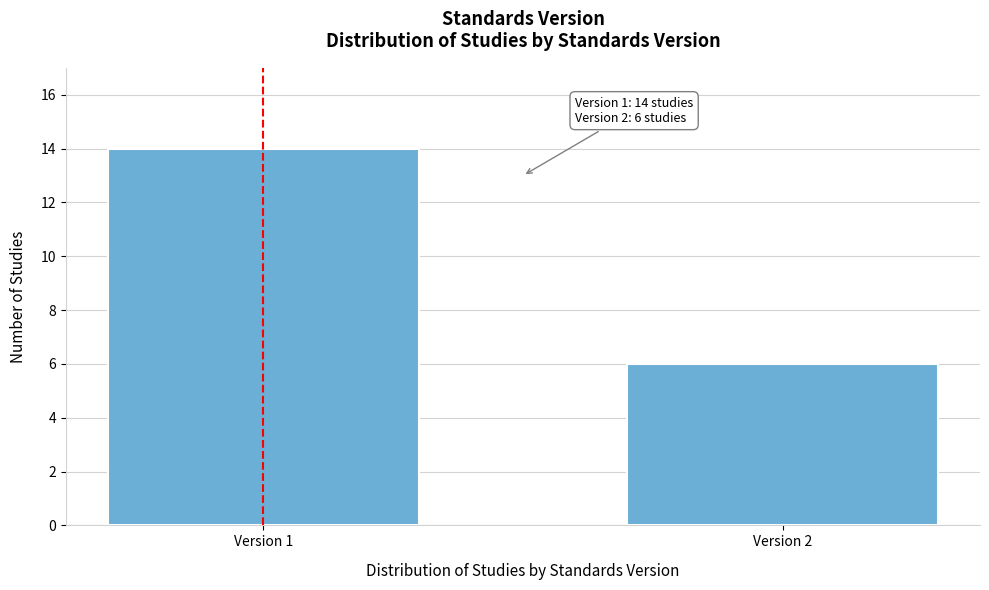

Reading right to left, list all the values displayed in this chart.

6	14